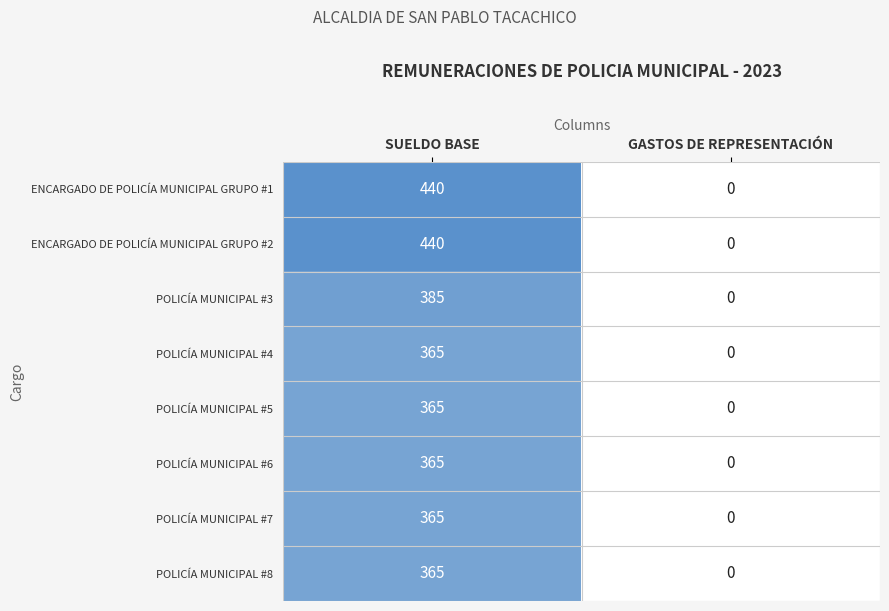

List the labels in order of POLICÍA MUNICIPAL #4 value, largest first.

SUELDO BASE, GASTOS DE REPRESENTACIÓN